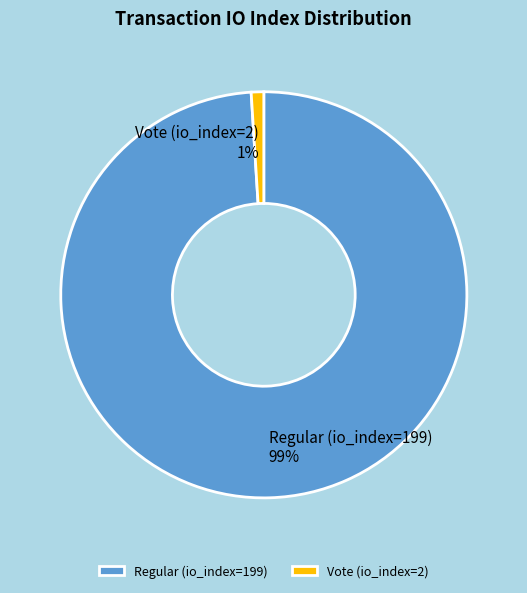

How many slices are in this pie chart?

2